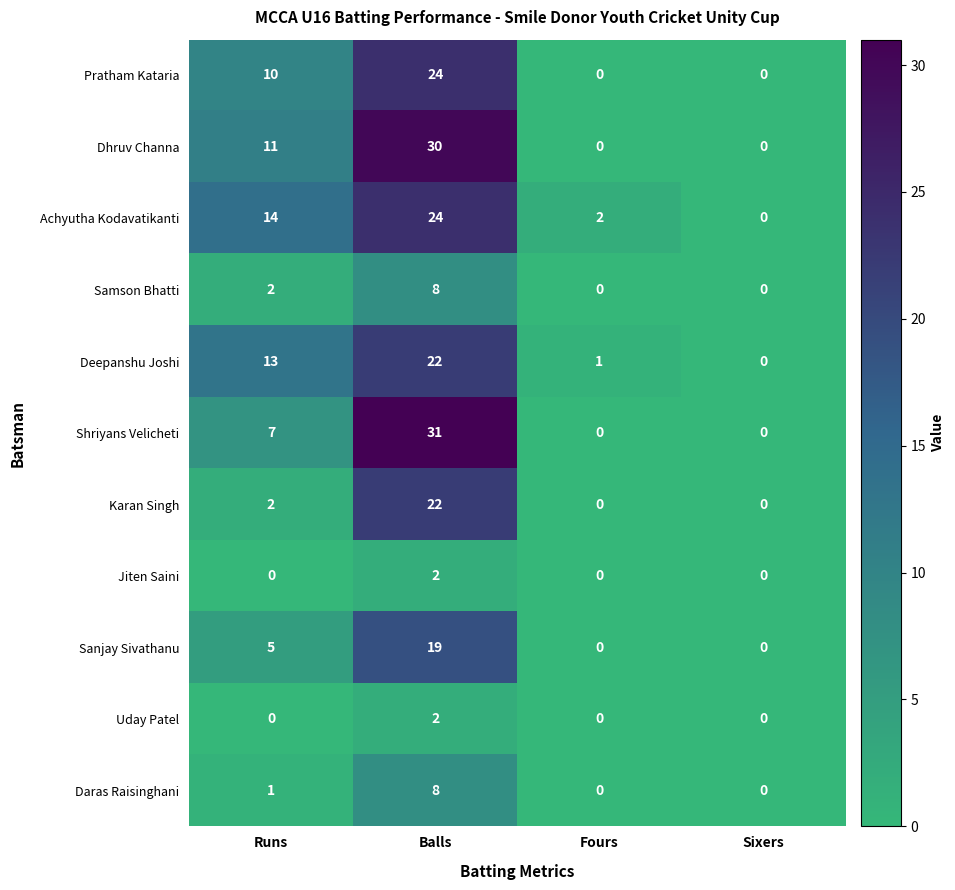

Which series changed the most between Runs and Balls?

Shriyans Velicheti